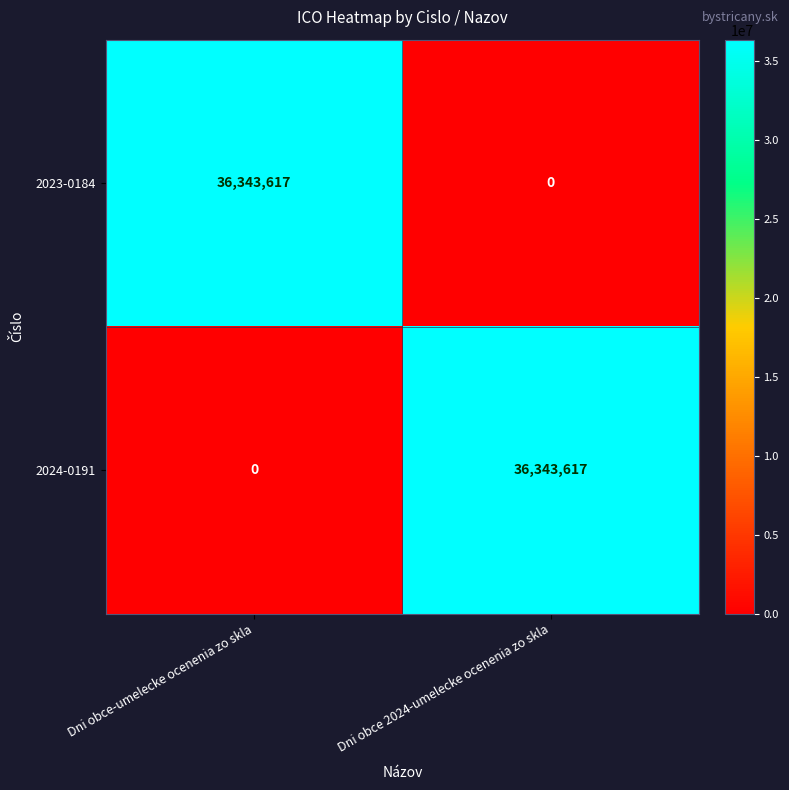

Rank the series at Dni obce 2024-umelecke ocenenia zo skla from lowest to highest value.

2023-0184, 2024-0191